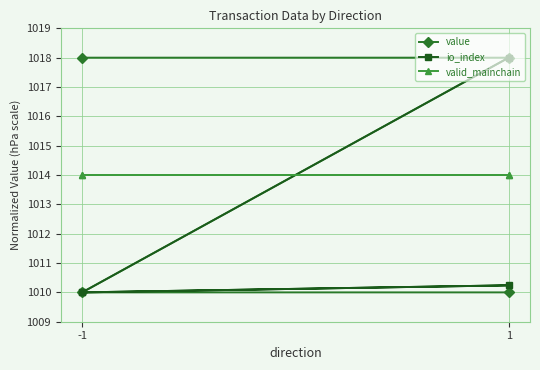

What is the highest value of the value series?

1018.0